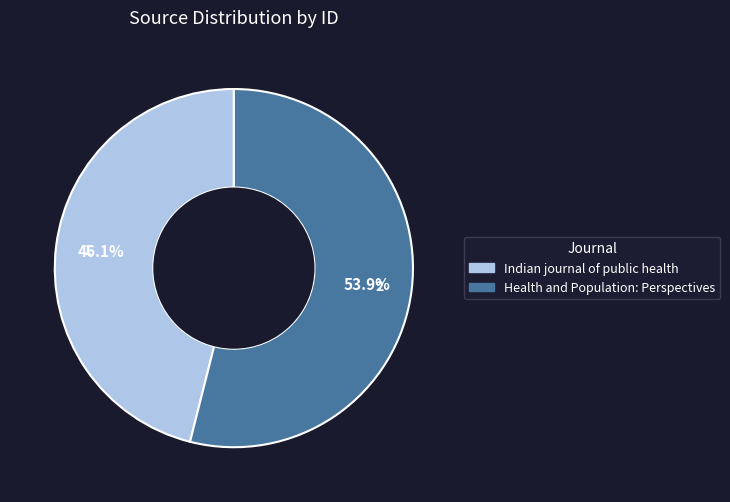

Which slice is the smallest?

Indian journal of public health